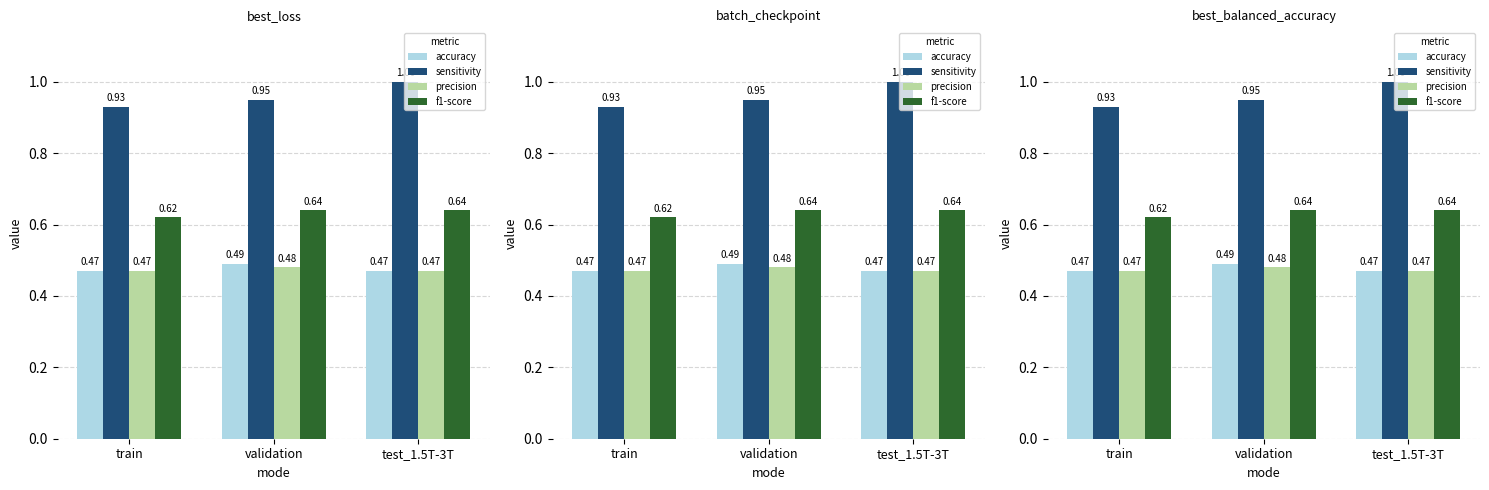

How many precision values are between 0 and 1?

3